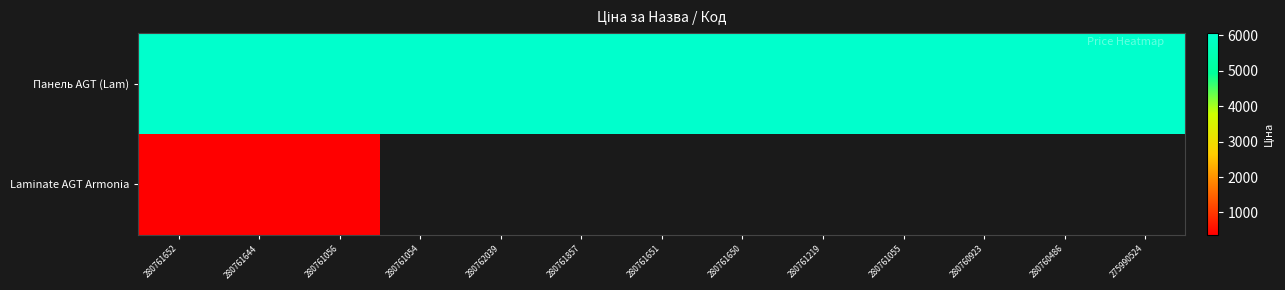

Rank the series at 280761652 from highest to lowest value.

Панель AGT (Lam), Laminate AGT Armonia